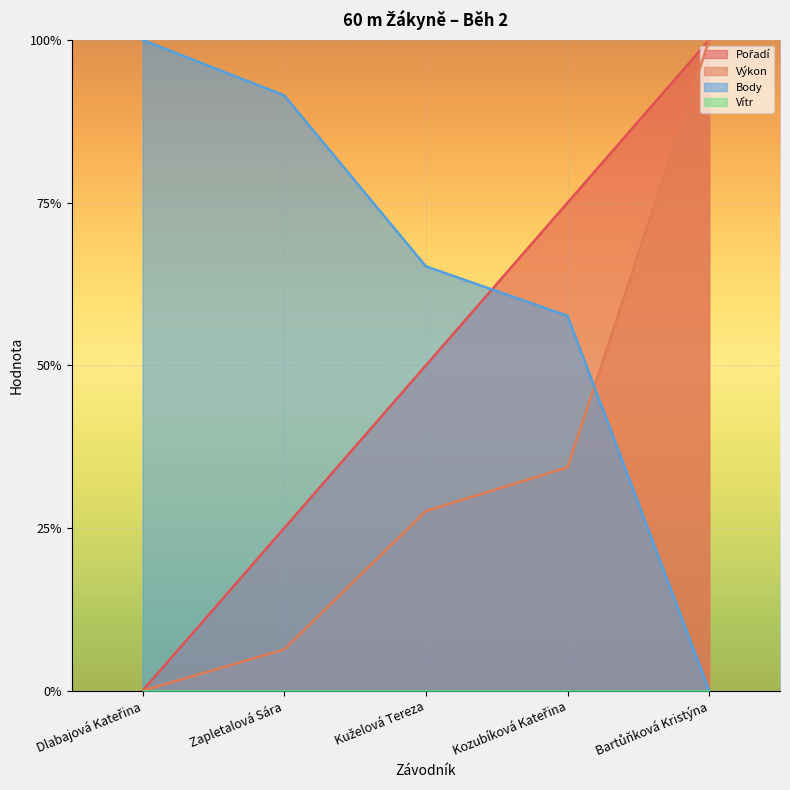

Which has a higher value, Kuželová Tereza or Kozubíková Kateřina?

Kozubíková Kateřina